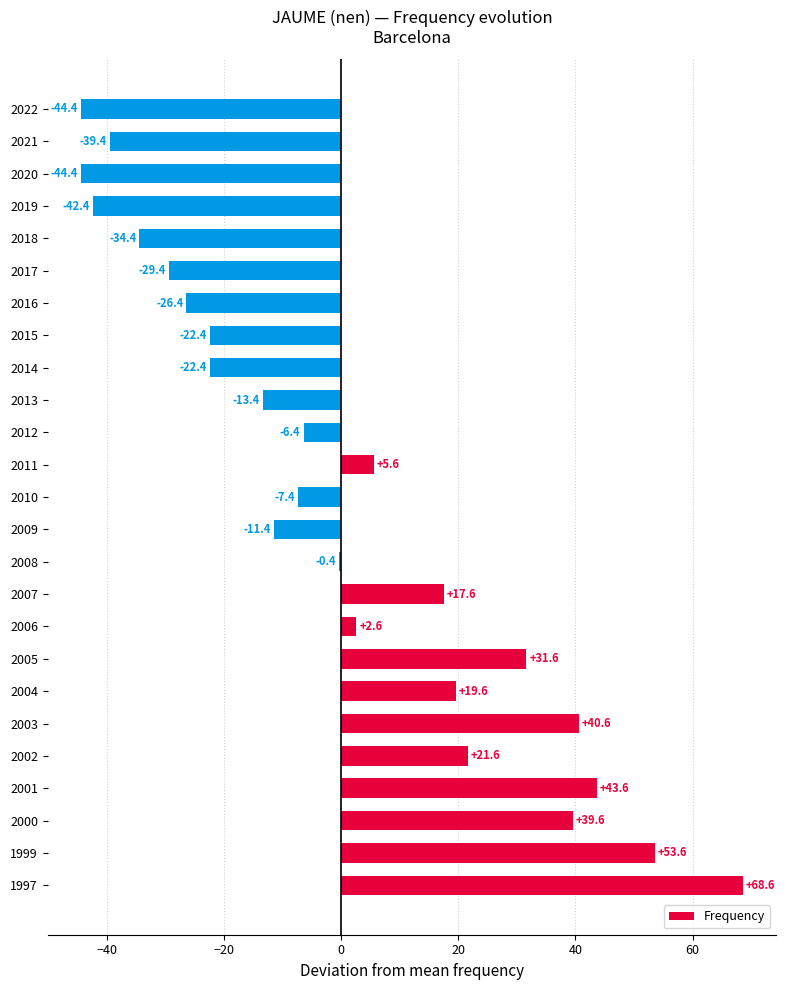

What is the minimum value shown in the chart?

-44.4